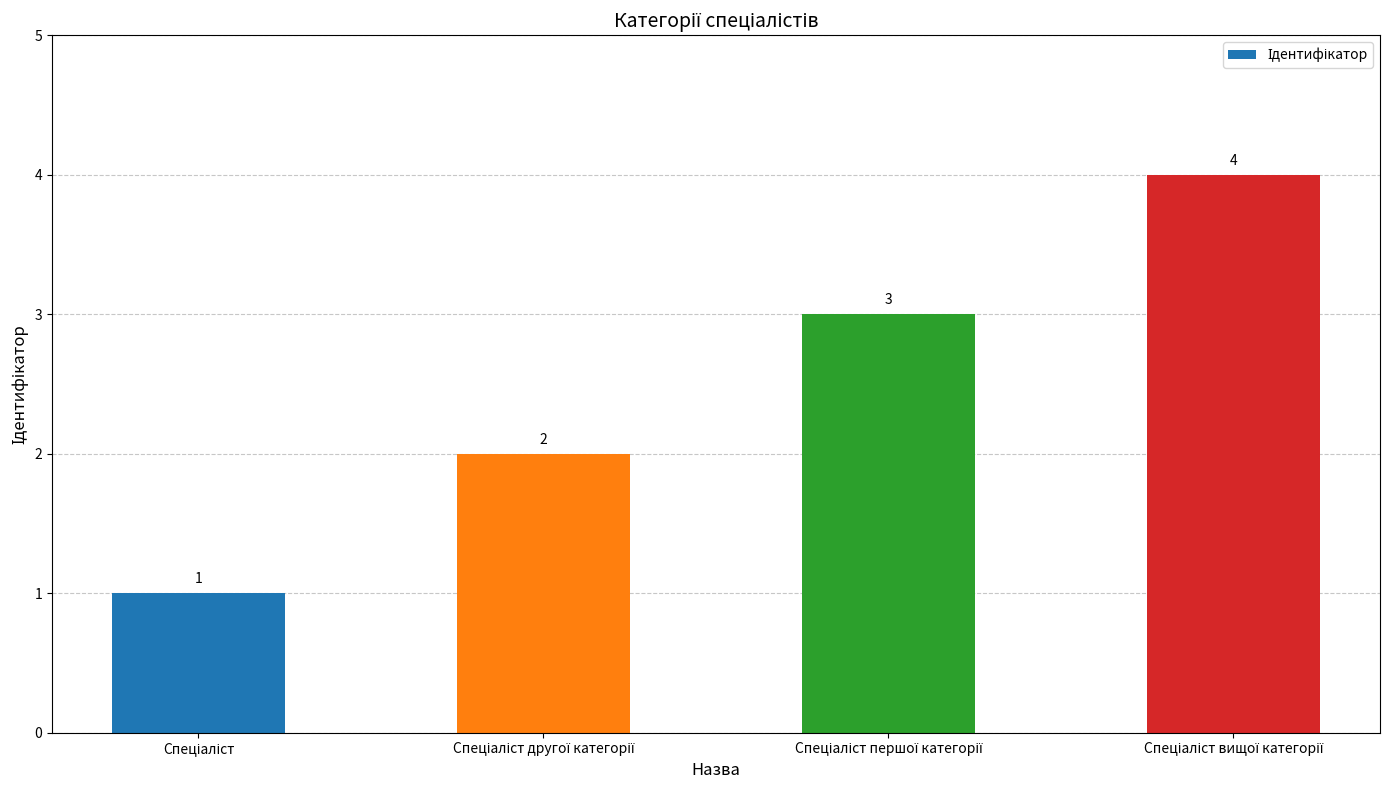

How many categories are shown in the chart?

4